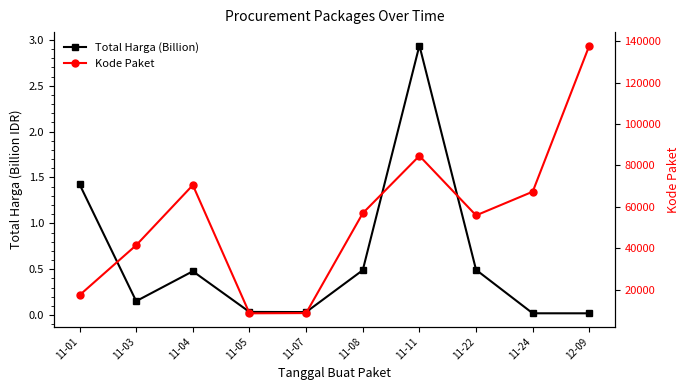

True or false: Kode Paket and Total Harga (Billion) intersect in this chart.

False